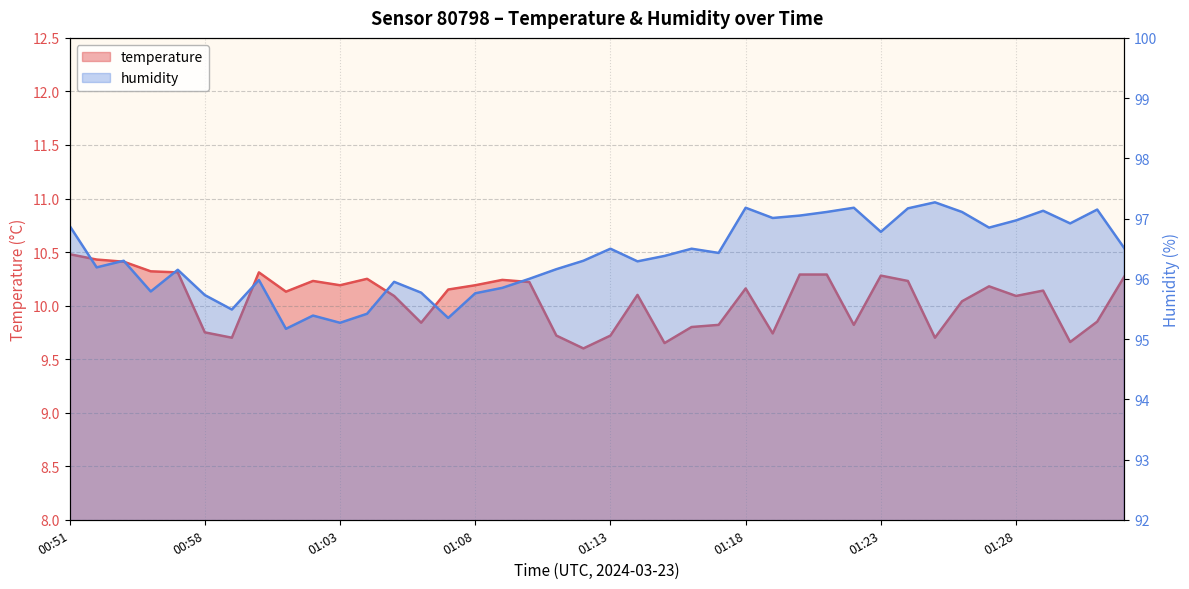

What is the difference between the humidity values at 00:58 and 01:13?

0.8